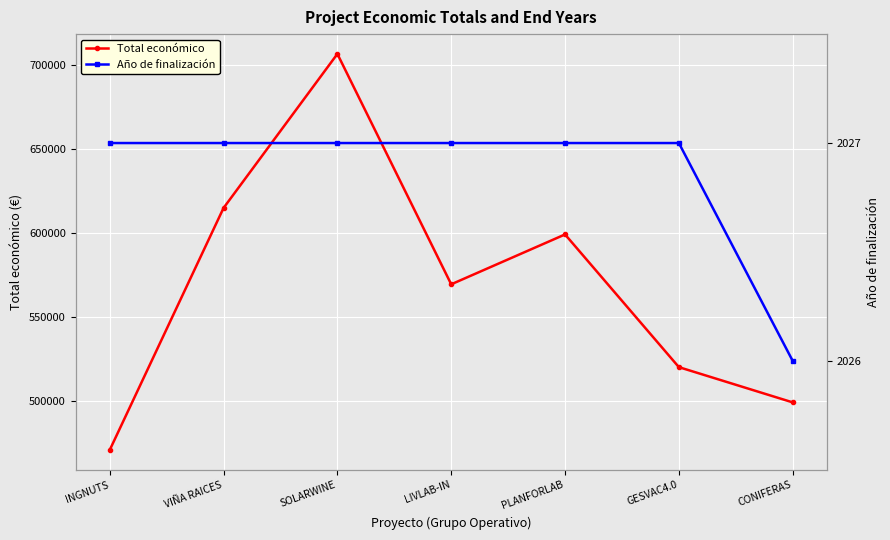

True or false: Año de finalización and Total económico intersect in this chart.

False